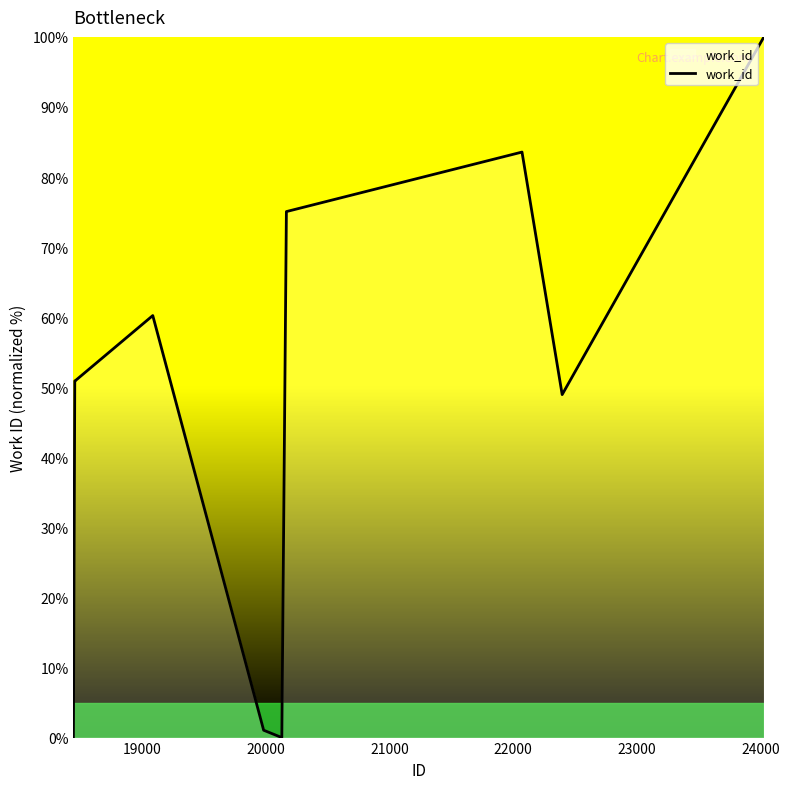

What is the average value?

47.1